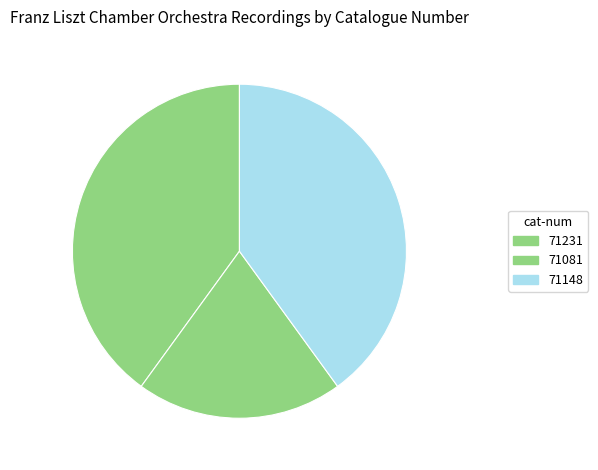

How many segments does this pie chart have?

3